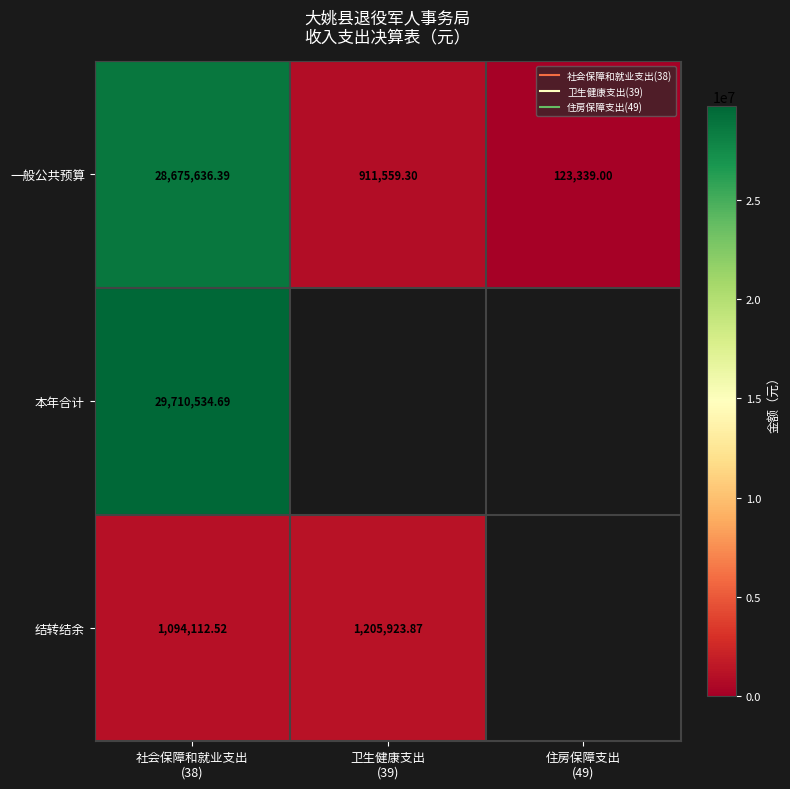

Which series has the widest spread of values?

一般公共预算